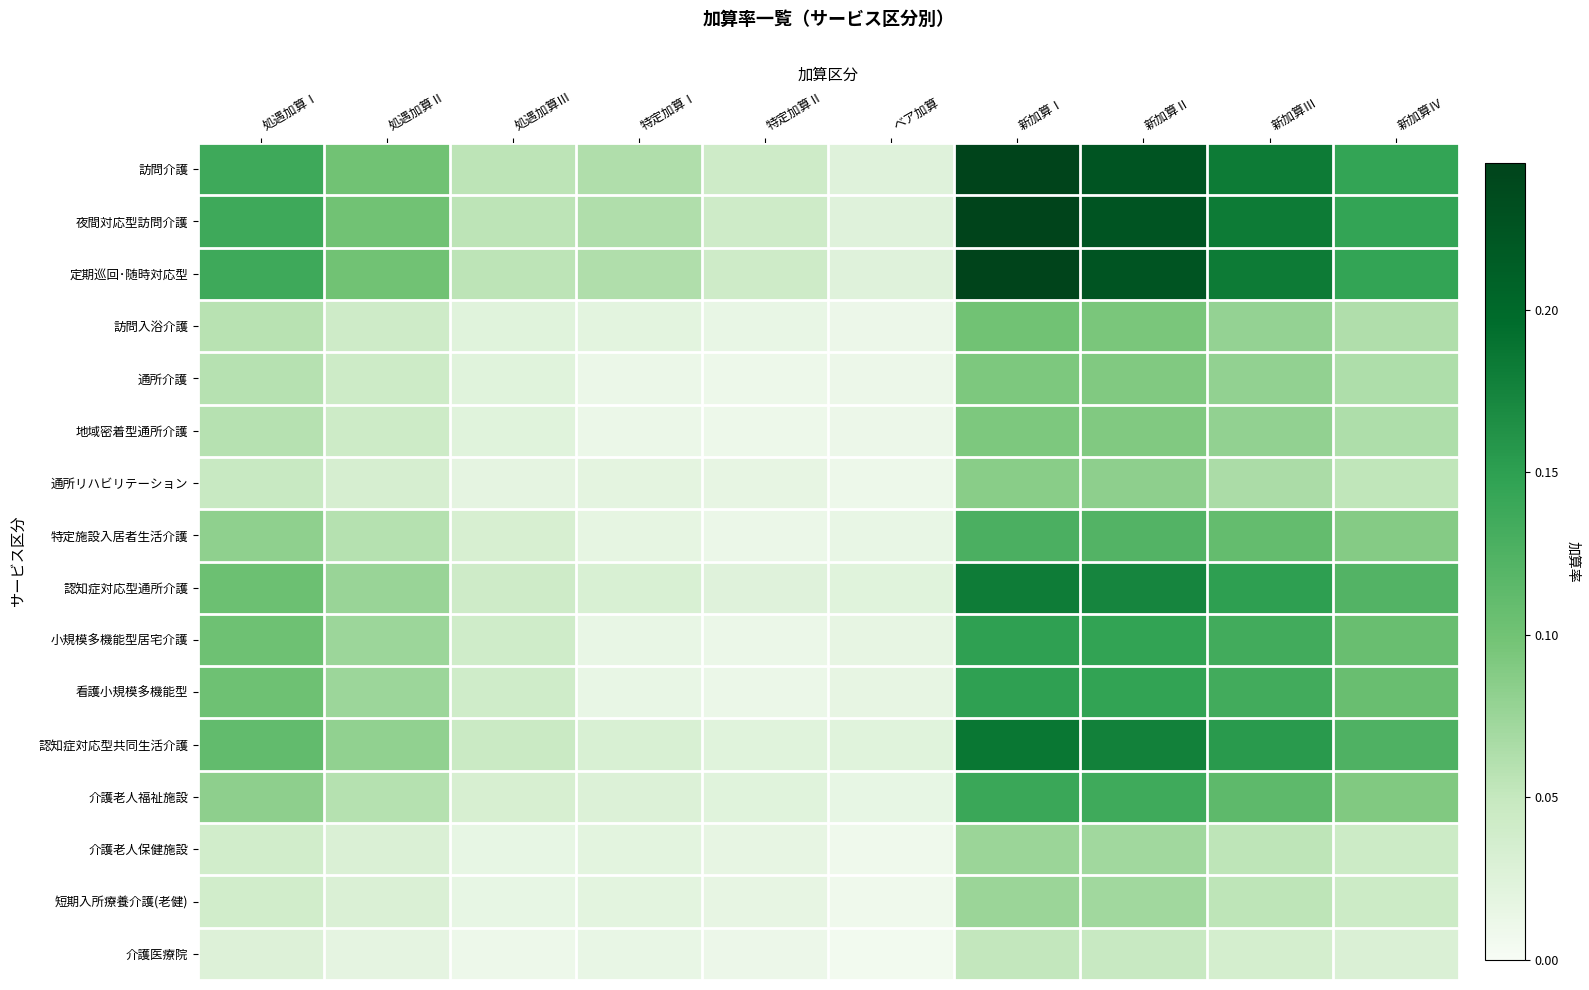

Reading left to right, list all the values displayed in this chart.

訪問介護: 処遇加算Ⅰ=0.1	処遇加算Ⅱ=0.1	処遇加算Ⅲ=0.1	特定加算Ⅰ=0.1	特定加算Ⅱ=0.0	ベア加算=0.0	新加算Ⅰ=0.2	新加算Ⅱ=0.2	新加算Ⅲ=0.2	新加算Ⅳ=0.1
夜間対応型訪問介護: 処遇加算Ⅰ=0.1	処遇加算Ⅱ=0.1	処遇加算Ⅲ=0.1	特定加算Ⅰ=0.1	特定加算Ⅱ=0.0	ベア加算=0.0	新加算Ⅰ=0.2	新加算Ⅱ=0.2	新加算Ⅲ=0.2	新加算Ⅳ=0.1
定期巡回･随時対応型: 処遇加算Ⅰ=0.1	処遇加算Ⅱ=0.1	処遇加算Ⅲ=0.1	特定加算Ⅰ=0.1	特定加算Ⅱ=0.0	ベア加算=0.0	新加算Ⅰ=0.2	新加算Ⅱ=0.2	新加算Ⅲ=0.2	新加算Ⅳ=0.1
訪問入浴介護: 処遇加算Ⅰ=0.1	処遇加算Ⅱ=0.0	処遇加算Ⅲ=0.0	特定加算Ⅰ=0.0	特定加算Ⅱ=0.0	ベア加算=0.0	新加算Ⅰ=0.1	新加算Ⅱ=0.1	新加算Ⅲ=0.1	新加算Ⅳ=0.1
通所介護: 処遇加算Ⅰ=0.1	処遇加算Ⅱ=0.0	処遇加算Ⅲ=0.0	特定加算Ⅰ=0.0	特定加算Ⅱ=0.0	ベア加算=0.0	新加算Ⅰ=0.1	新加算Ⅱ=0.1	新加算Ⅲ=0.1	新加算Ⅳ=0.1
地域密着型通所介護: 処遇加算Ⅰ=0.1	処遇加算Ⅱ=0.0	処遇加算Ⅲ=0.0	特定加算Ⅰ=0.0	特定加算Ⅱ=0.0	ベア加算=0.0	新加算Ⅰ=0.1	新加算Ⅱ=0.1	新加算Ⅲ=0.1	新加算Ⅳ=0.1
通所リハビリテーション: 処遇加算Ⅰ=0.0	処遇加算Ⅱ=0.0	処遇加算Ⅲ=0.0	特定加算Ⅰ=0.0	特定加算Ⅱ=0.0	ベア加算=0.0	新加算Ⅰ=0.1	新加算Ⅱ=0.1	新加算Ⅲ=0.1	新加算Ⅳ=0.1
特定施設入居者生活介護: 処遇加算Ⅰ=0.1	処遇加算Ⅱ=0.1	処遇加算Ⅲ=0.0	特定加算Ⅰ=0.0	特定加算Ⅱ=0.0	ベア加算=0.0	新加算Ⅰ=0.1	新加算Ⅱ=0.1	新加算Ⅲ=0.1	新加算Ⅳ=0.1
認知症対応型通所介護: 処遇加算Ⅰ=0.1	処遇加算Ⅱ=0.1	処遇加算Ⅲ=0.0	特定加算Ⅰ=0.0	特定加算Ⅱ=0.0	ベア加算=0.0	新加算Ⅰ=0.2	新加算Ⅱ=0.2	新加算Ⅲ=0.1	新加算Ⅳ=0.1
小規模多機能型居宅介護: 処遇加算Ⅰ=0.1	処遇加算Ⅱ=0.1	処遇加算Ⅲ=0.0	特定加算Ⅰ=0.0	特定加算Ⅱ=0.0	ベア加算=0.0	新加算Ⅰ=0.1	新加算Ⅱ=0.1	新加算Ⅲ=0.1	新加算Ⅳ=0.1
看護小規模多機能型: 処遇加算Ⅰ=0.1	処遇加算Ⅱ=0.1	処遇加算Ⅲ=0.0	特定加算Ⅰ=0.0	特定加算Ⅱ=0.0	ベア加算=0.0	新加算Ⅰ=0.1	新加算Ⅱ=0.1	新加算Ⅲ=0.1	新加算Ⅳ=0.1
認知症対応型共同生活介護: 処遇加算Ⅰ=0.1	処遇加算Ⅱ=0.1	処遇加算Ⅲ=0.0	特定加算Ⅰ=0.0	特定加算Ⅱ=0.0	ベア加算=0.0	新加算Ⅰ=0.2	新加算Ⅱ=0.2	新加算Ⅲ=0.2	新加算Ⅳ=0.1
介護老人福祉施設: 処遇加算Ⅰ=0.1	処遇加算Ⅱ=0.1	処遇加算Ⅲ=0.0	特定加算Ⅰ=0.0	特定加算Ⅱ=0.0	ベア加算=0.0	新加算Ⅰ=0.1	新加算Ⅱ=0.1	新加算Ⅲ=0.1	新加算Ⅳ=0.1
介護老人保健施設: 処遇加算Ⅰ=0.0	処遇加算Ⅱ=0.0	処遇加算Ⅲ=0.0	特定加算Ⅰ=0.0	特定加算Ⅱ=0.0	ベア加算=0.0	新加算Ⅰ=0.1	新加算Ⅱ=0.1	新加算Ⅲ=0.1	新加算Ⅳ=0.0
短期入所療養介護(老健): 処遇加算Ⅰ=0.0	処遇加算Ⅱ=0.0	処遇加算Ⅲ=0.0	特定加算Ⅰ=0.0	特定加算Ⅱ=0.0	ベア加算=0.0	新加算Ⅰ=0.1	新加算Ⅱ=0.1	新加算Ⅲ=0.1	新加算Ⅳ=0.0
介護医療院: 処遇加算Ⅰ=0.0	処遇加算Ⅱ=0.0	処遇加算Ⅲ=0.0	特定加算Ⅰ=0.0	特定加算Ⅱ=0.0	ベア加算=0.0	新加算Ⅰ=0.1	新加算Ⅱ=0.0	新加算Ⅲ=0.0	新加算Ⅳ=0.0